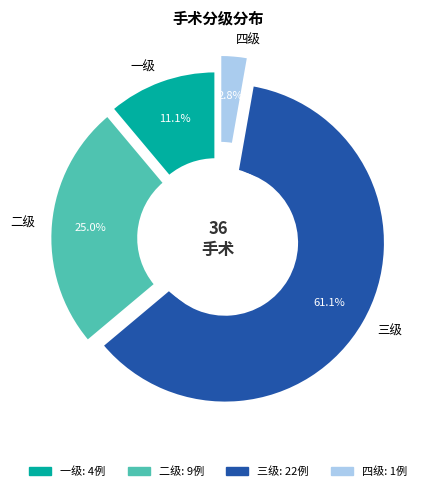

Is it true that 一级 is 11% of the pie?

True